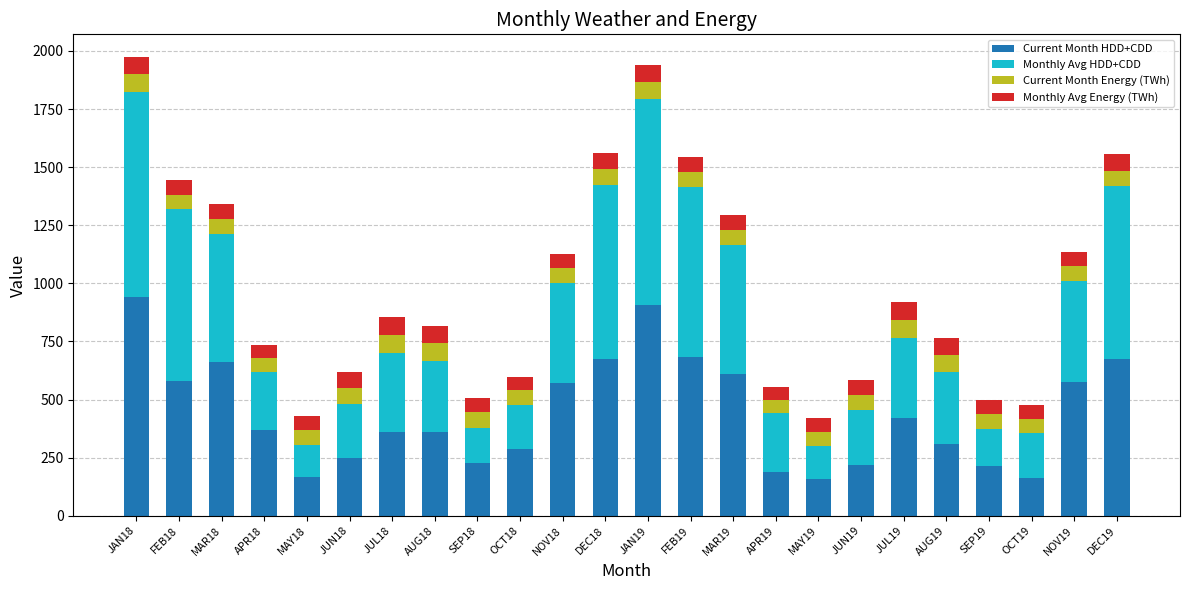

What is the lowest value of the Current Month HDD+CDD series?

159.4